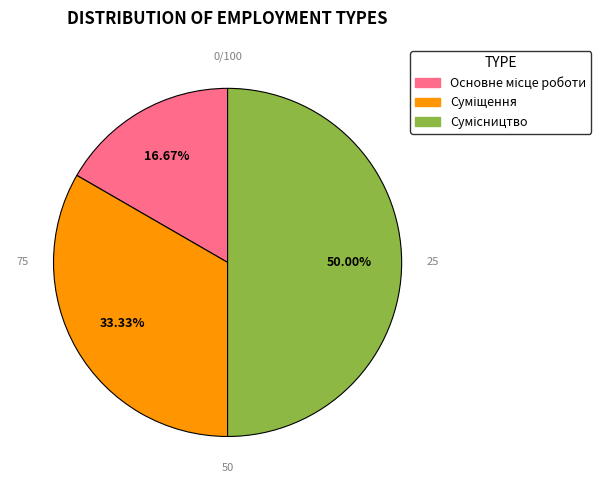

Which category has the biggest portion of the pie?

Сумісництво